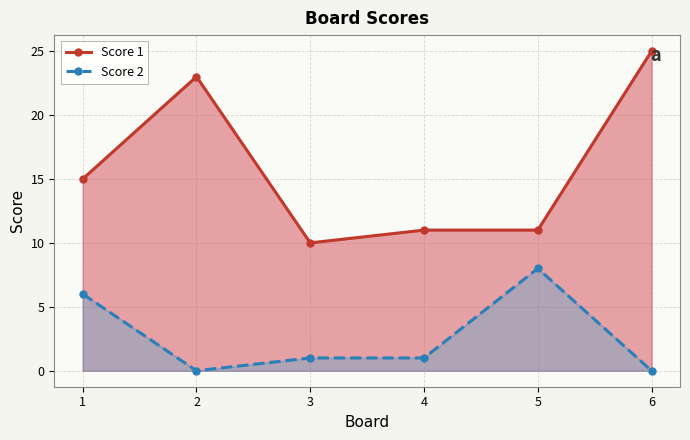

Is the value of Score 1 at 2 greater than the value of Score 2 at 4?

Yes